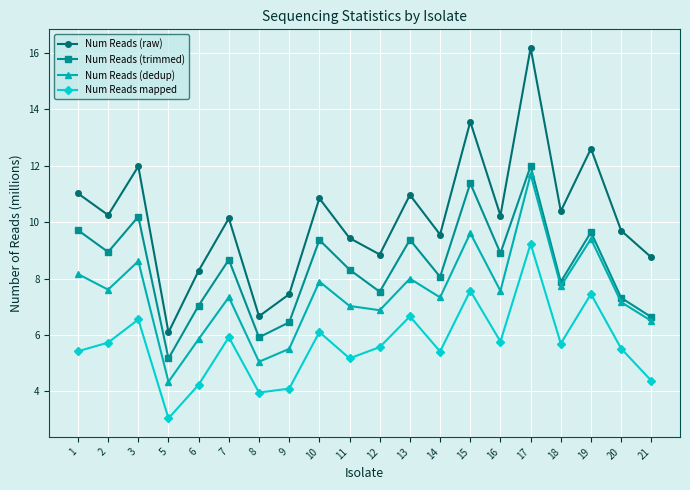

What is the value of the Num Reads mapped point at the 16th from the left?

9.2